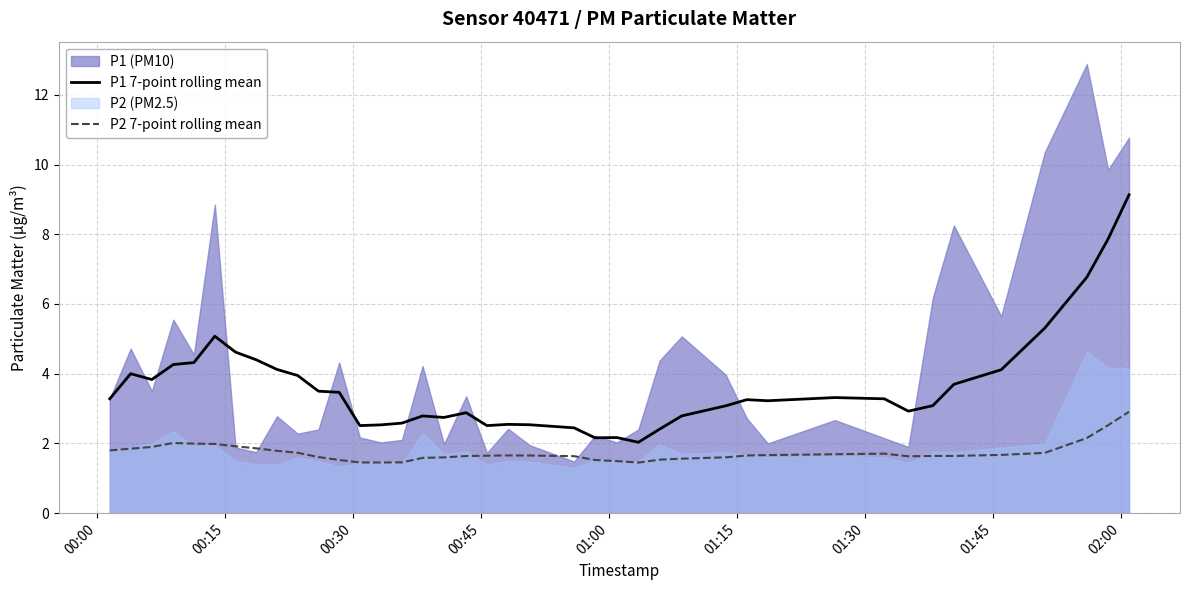

True or false: P2 7-point rolling mean and P1 7-point rolling mean cross at least once.

False